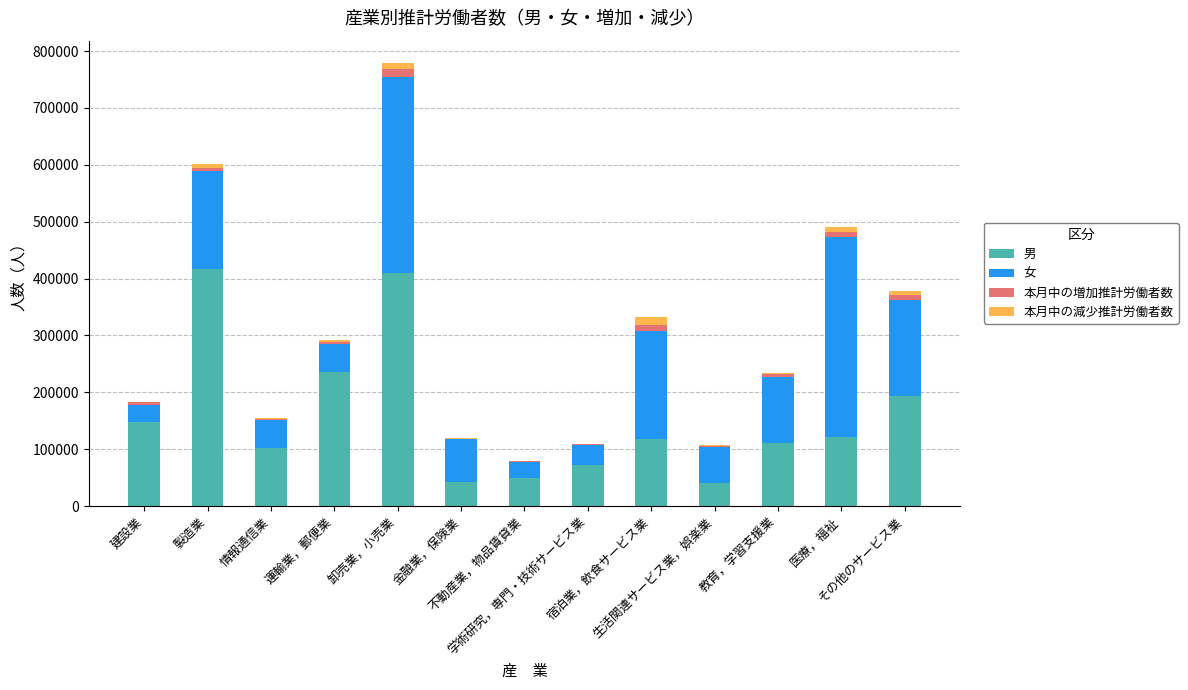

Which series changed the most between 運輸業，郵便業 and 金融業，保険業?

男